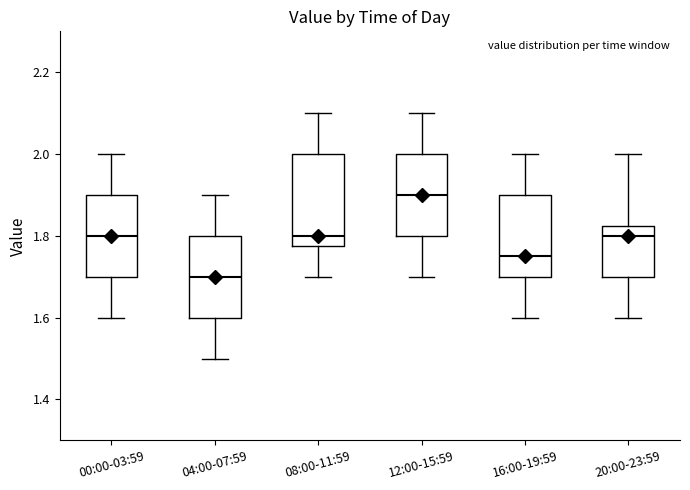

Reading left to right, read every box against the y-axis: the position of its median line, the range the box covers, and the ends of its whiskers. The values are not printed on the chart, so give them approximately, as read against the axis.

00:00-03:59: median 1.80, box 1.70 to 1.90, whiskers 1.60 to 2.00
04:00-07:59: median 1.70, box 1.60 to 1.80, whiskers 1.50 to 1.90
08:00-11:59: median 1.80, box 1.78 to 2.00, whiskers 1.70 to 2.10
12:00-15:59: median 1.90, box 1.80 to 2.00, whiskers 1.70 to 2.10
16:00-19:59: median 1.76, box 1.70 to 1.90, whiskers 1.60 to 2.00
20:00-23:59: median 1.80, box 1.70 to 1.82, whiskers 1.60 to 2.00